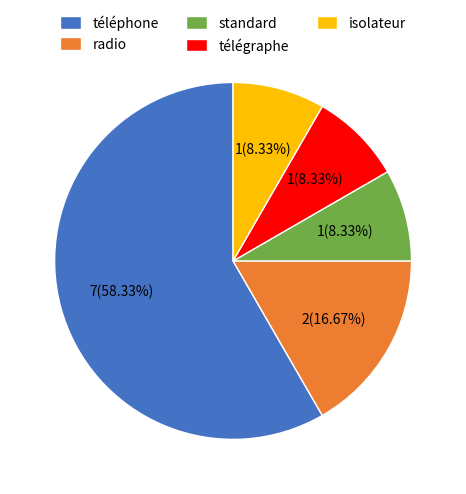

What percentage do standard and télégraphe together represent?

16.7%